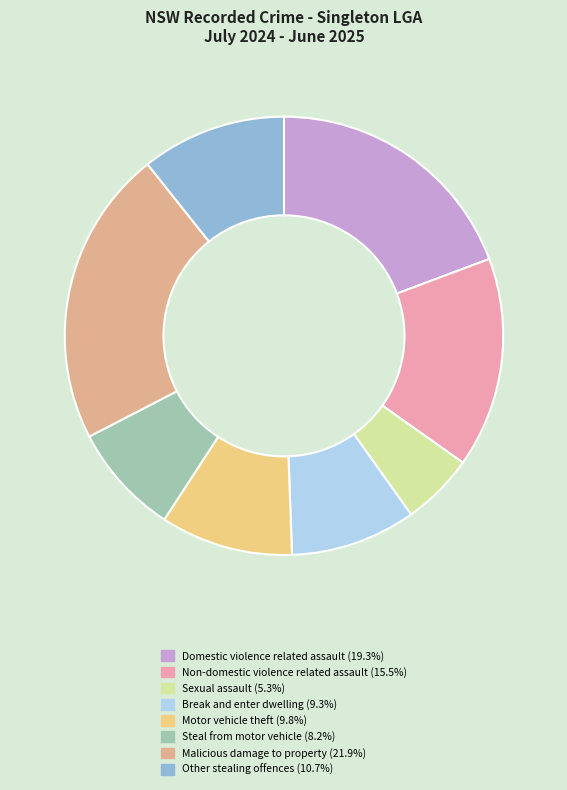

Does Other stealing offences represent more than half of the total?

No